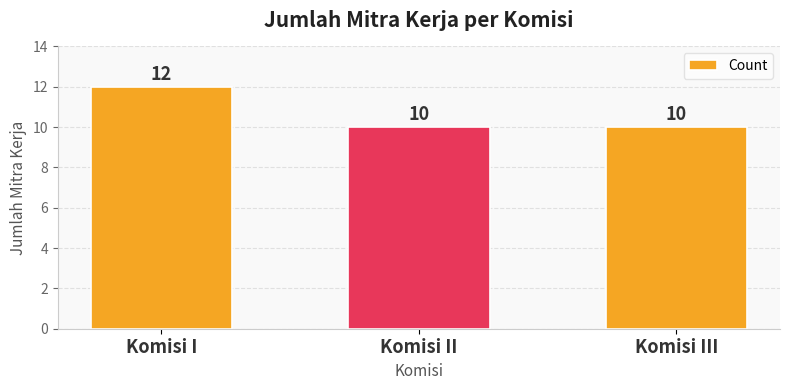

The value at Komisi II is 10. True or false?

True